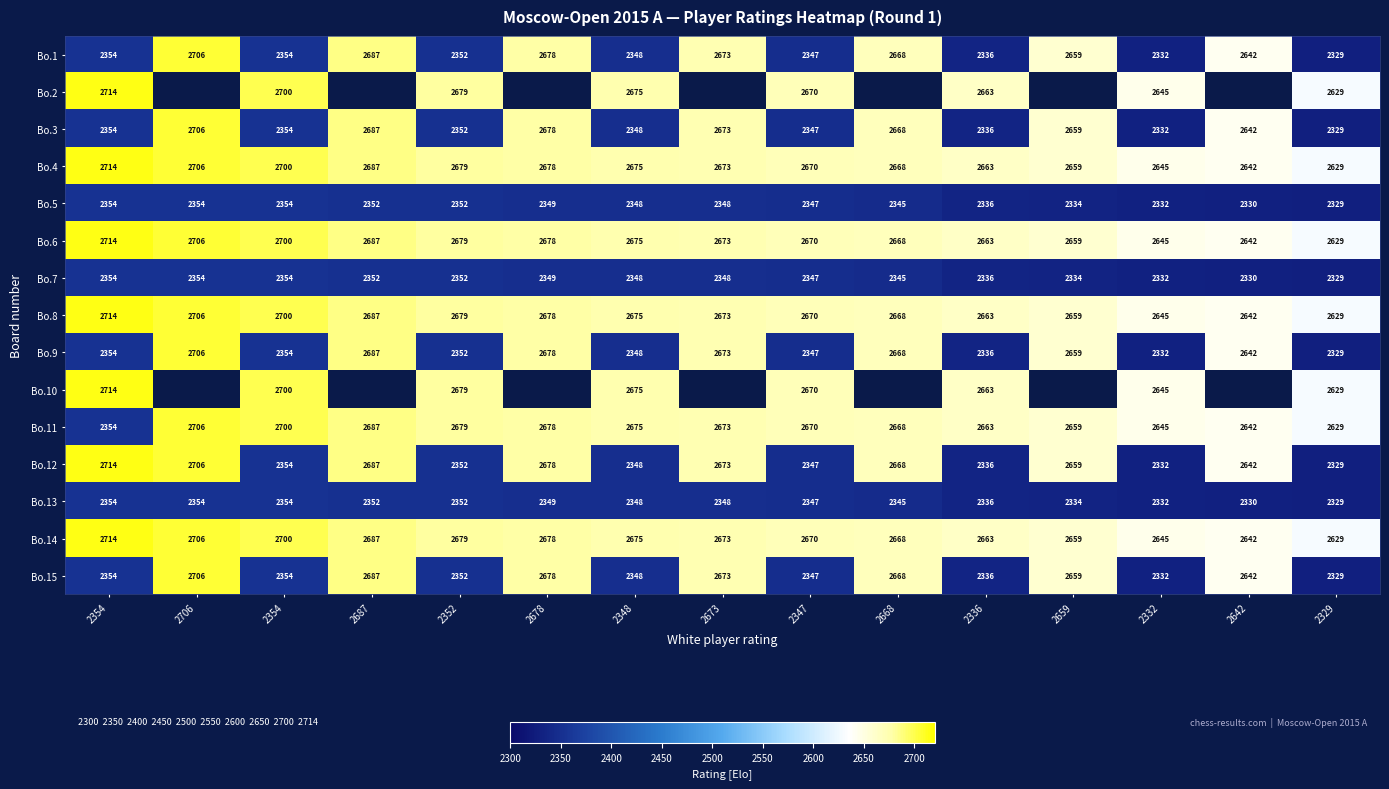

What is the total value across all series at 2354?

37830.0